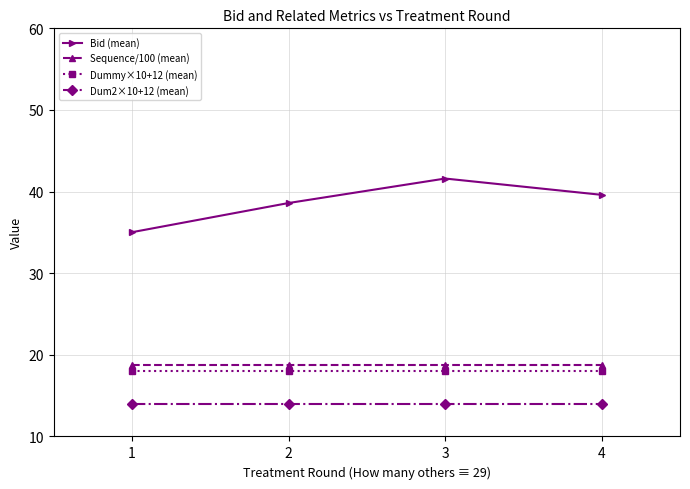

How many series are shown in this chart?

4